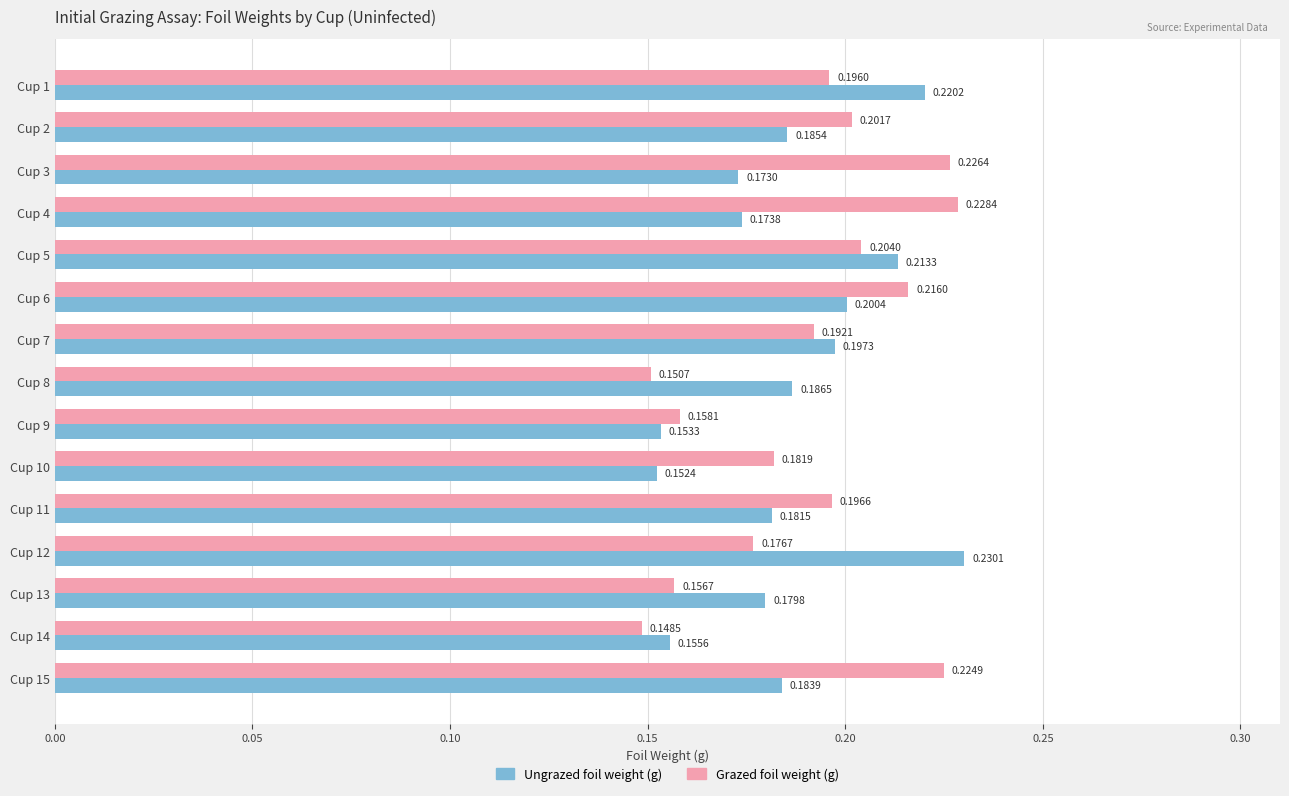

Which category has the highest value across all series?

Cup 12